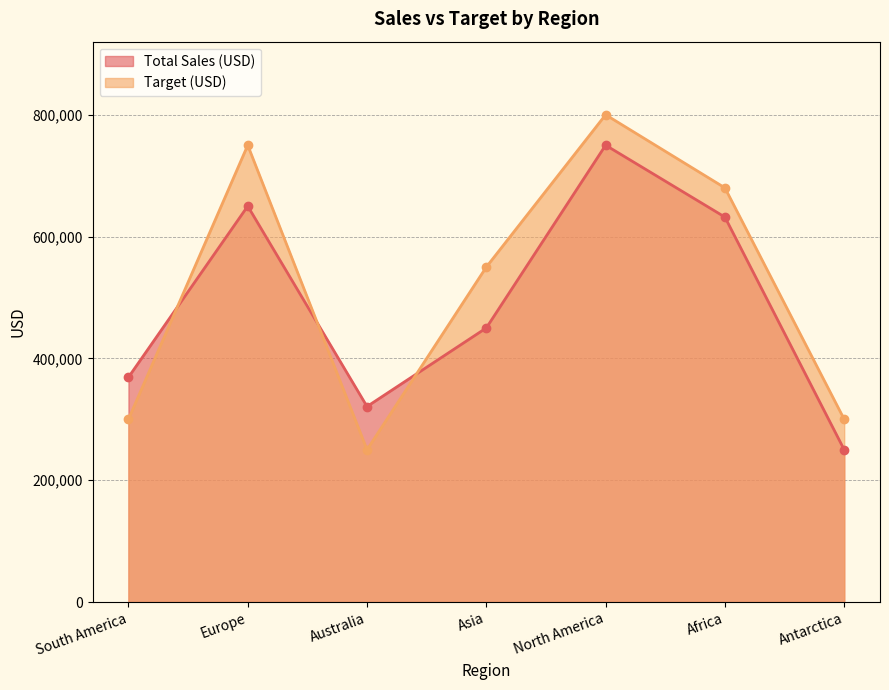

Is the value of Target (USD) at Asia greater than the value of Total Sales (USD) at Europe?

No